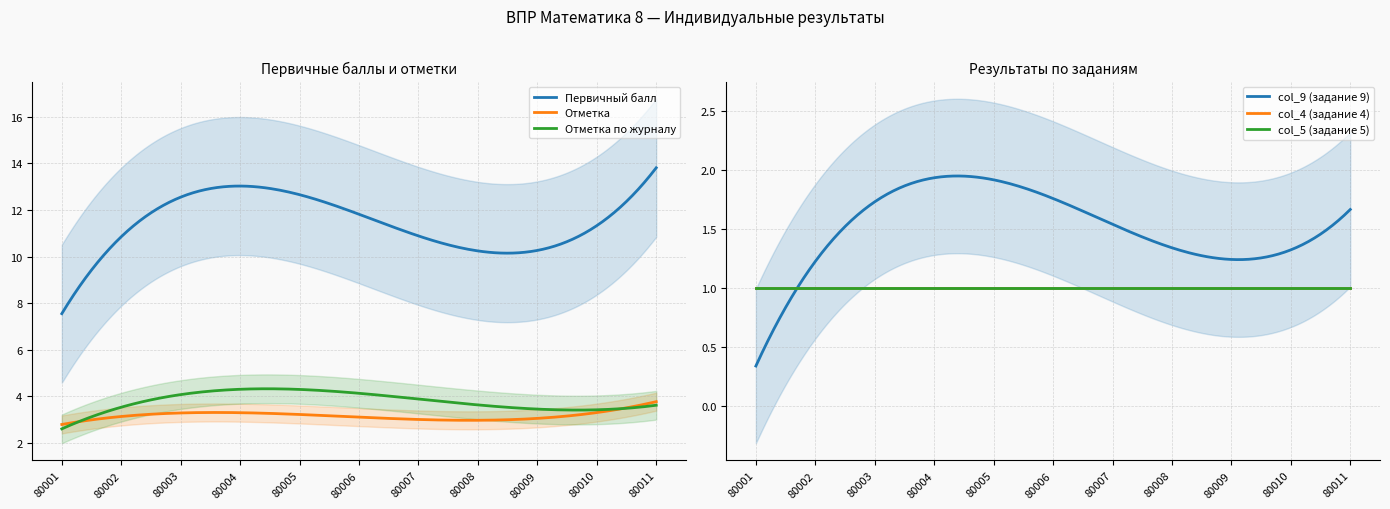

How many intersections are there between col_4 (задание 4) and col_9 (задание 9)?

1